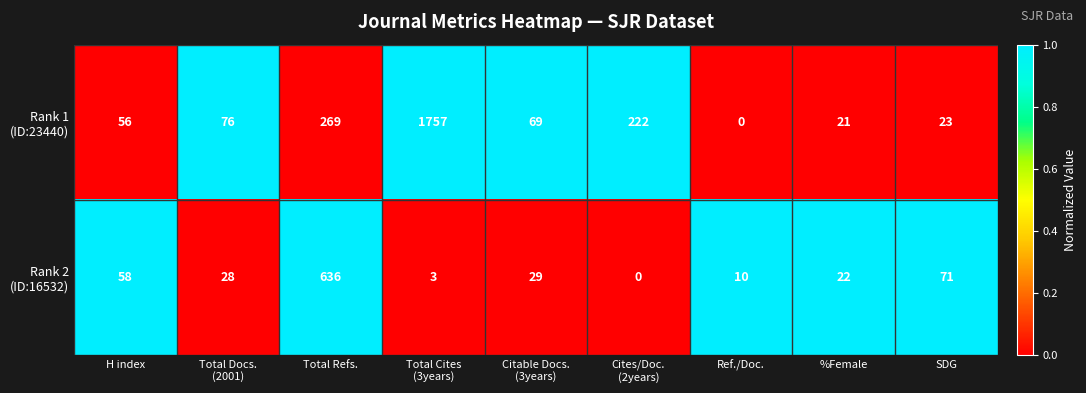

What is the spread (max minus min) of values at Total Refs.?

367